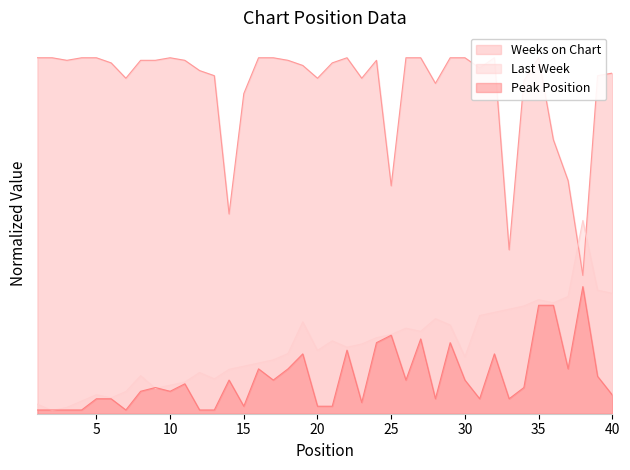

Between 21 and 30, which is larger?

21